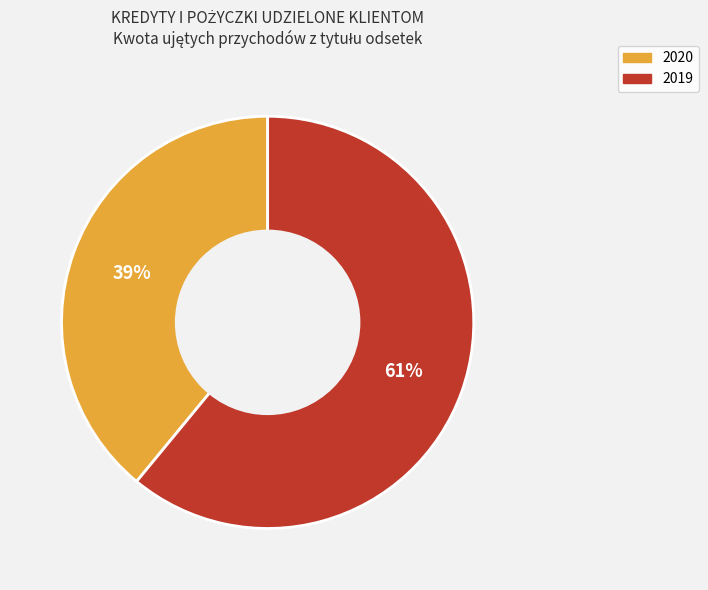

Count the number of slices in the pie.

2